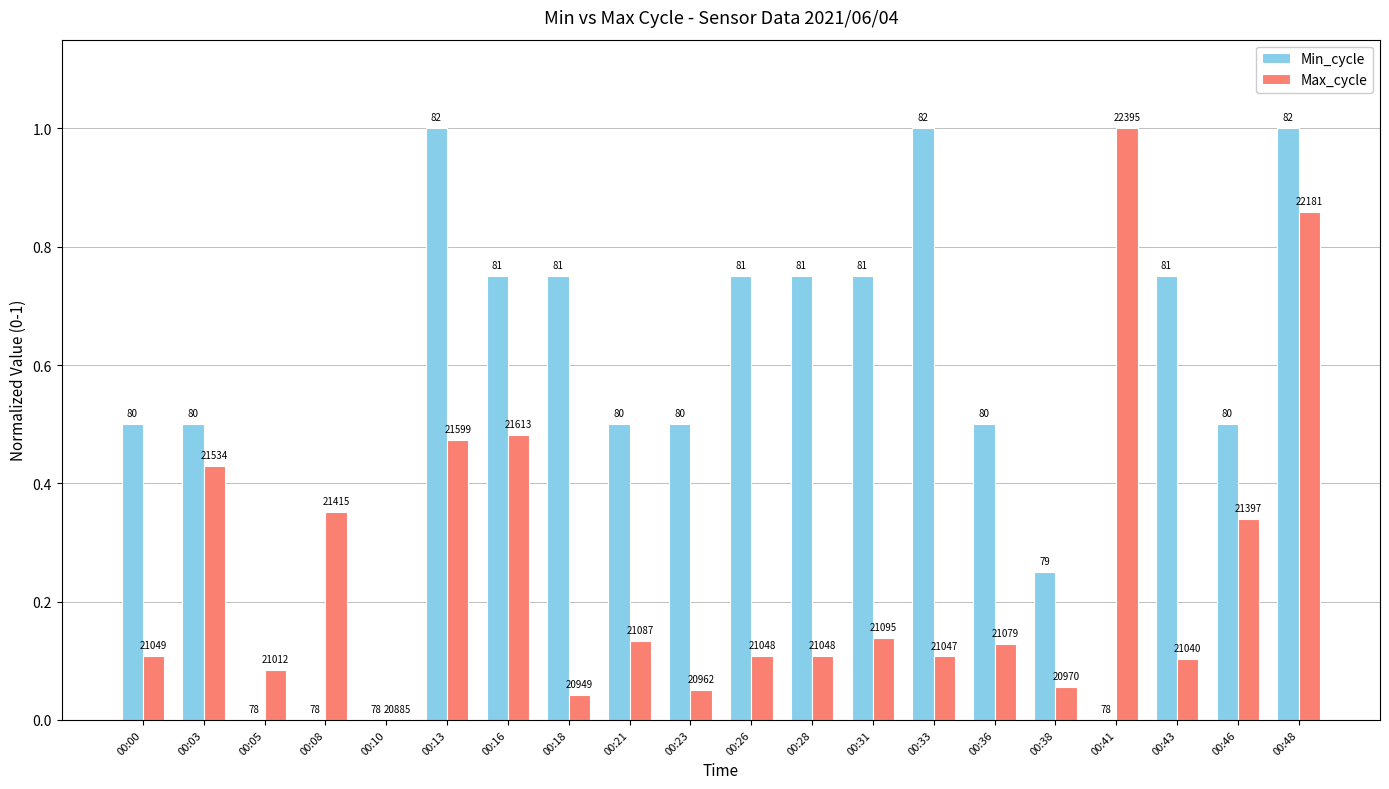

Rank the series by their average value, from highest to lowest.

Min_cycle, Max_cycle